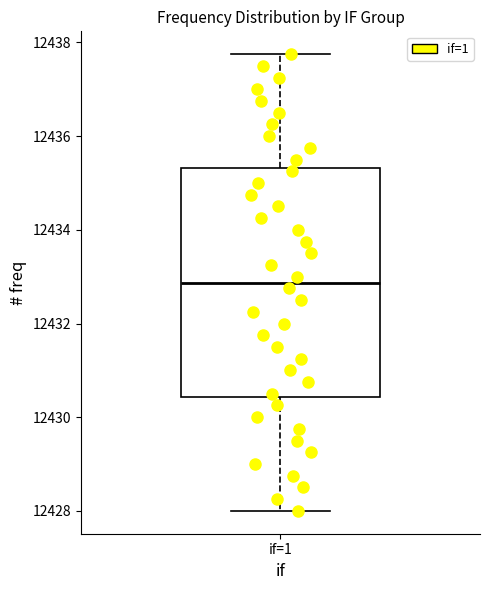

Where does the lower whisker of the box for if=1 end on the y-axis? The values are not printed on the chart, so give them approximately, as read against the axis.

12428.0